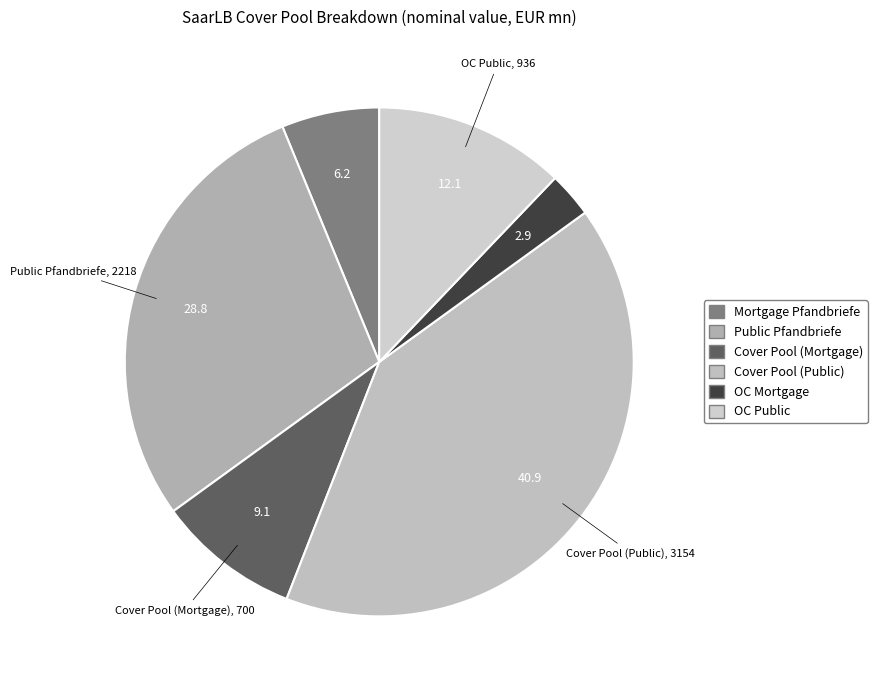

What percentage is the Cover Pool (Mortgage) slice, to the nearest percent?

9%